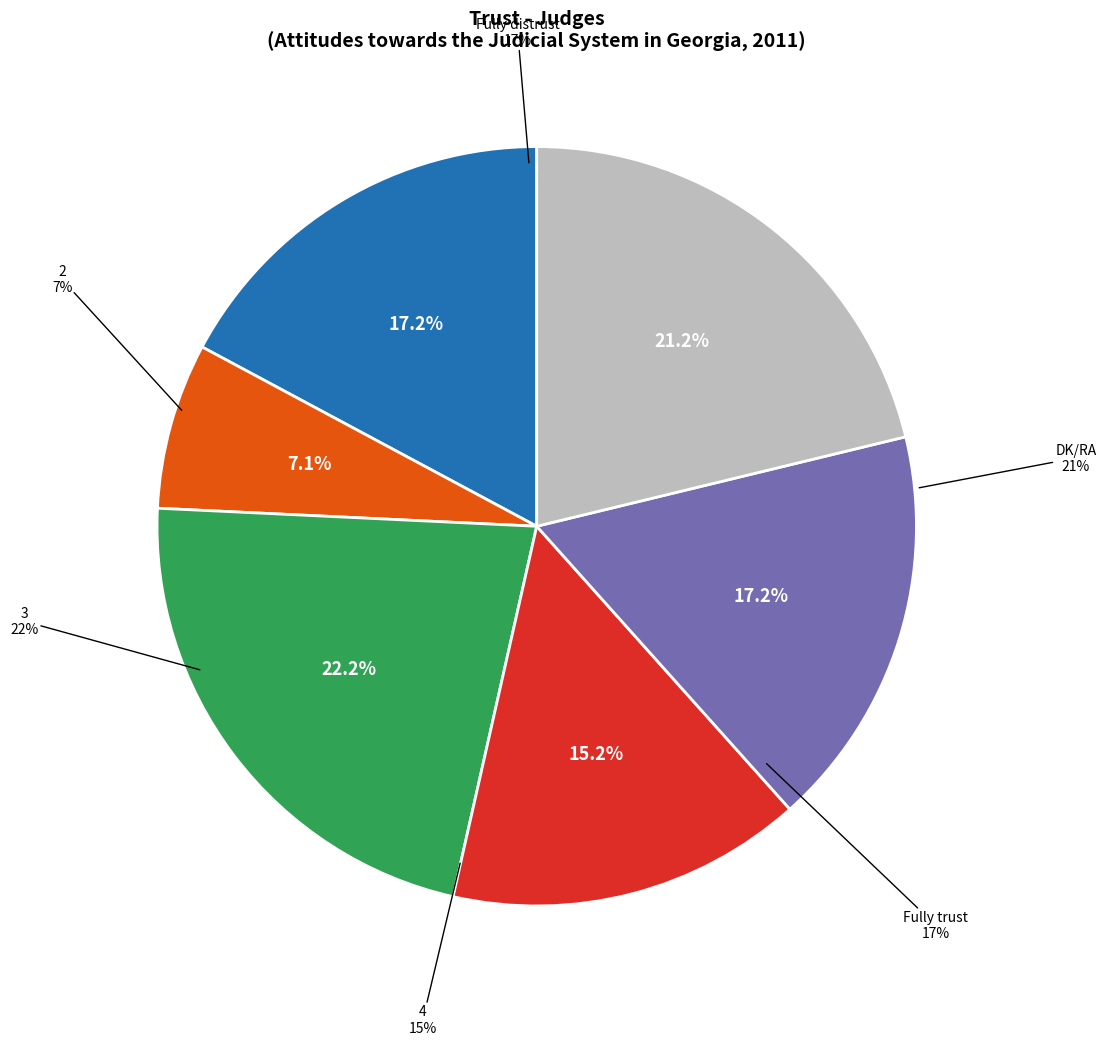

The 3 slice represents 16% of the pie. True or false?

False